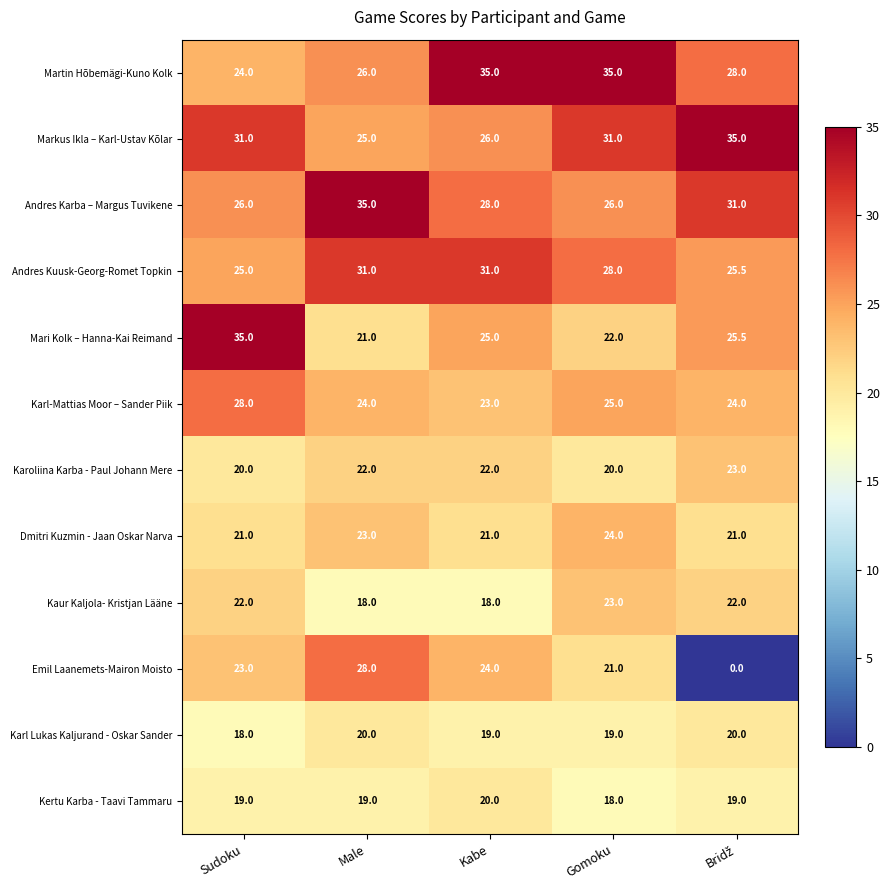

Count the Karoliina Karba - Paul Johann Mere values in the range 20 to 22.

4